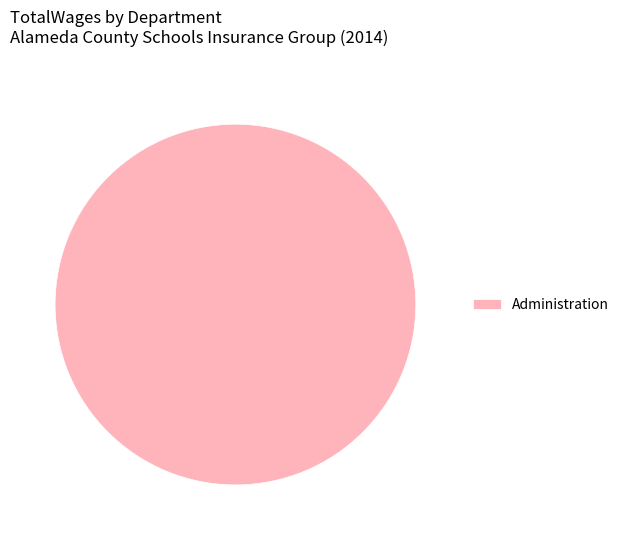

Count the number of slices in the pie.

1